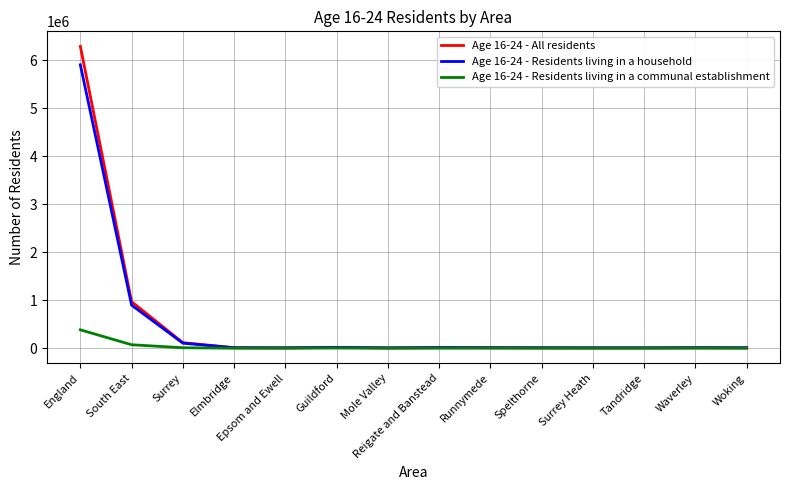

Which category has the highest value across all series?

England